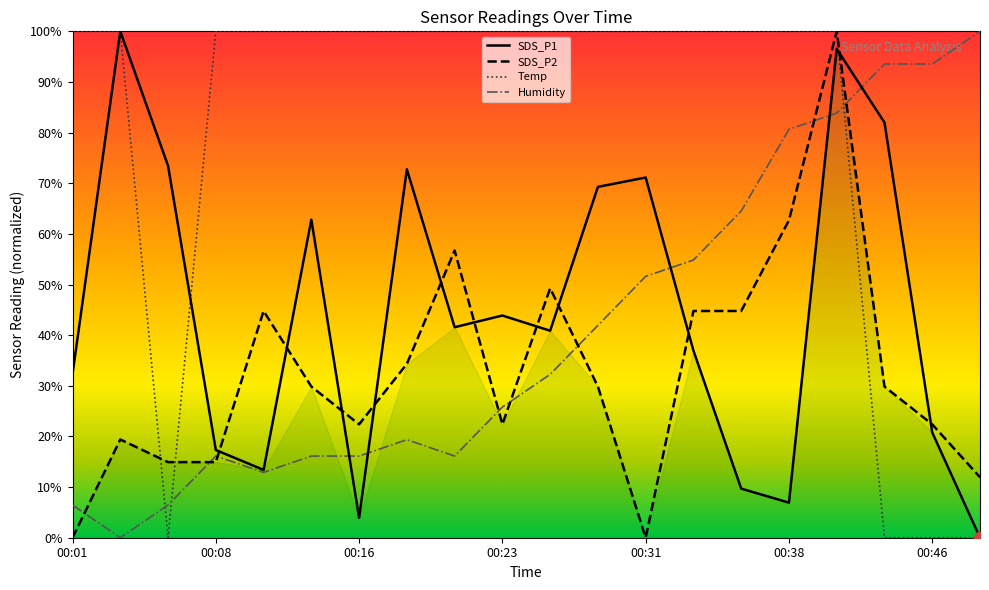

Which series has the largest Y range (max minus min)?

SDS_P2